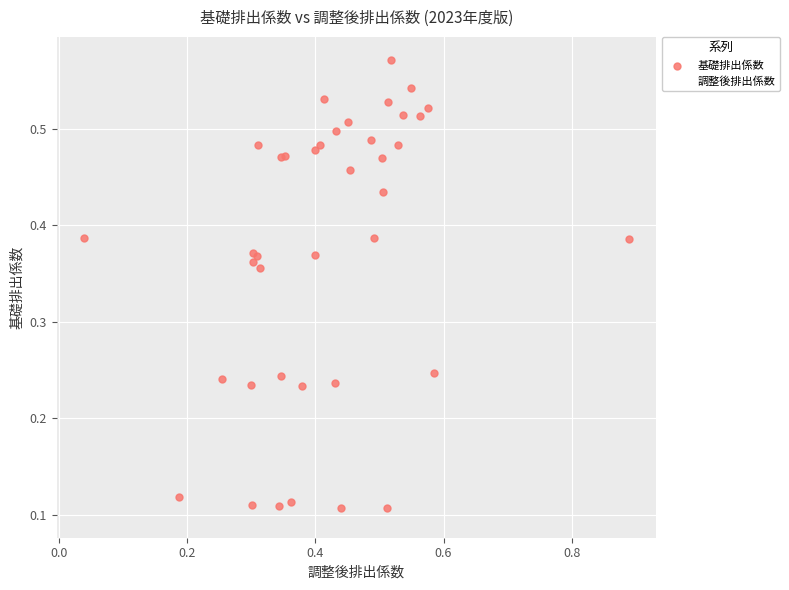

What are all the series names shown in the legend?

基礎排出係数, 調整後排出係数